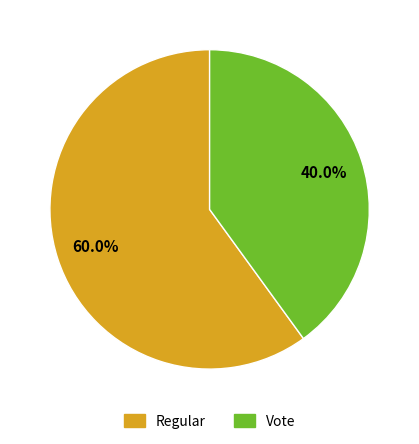

Is there a majority slice in this chart?

Yes